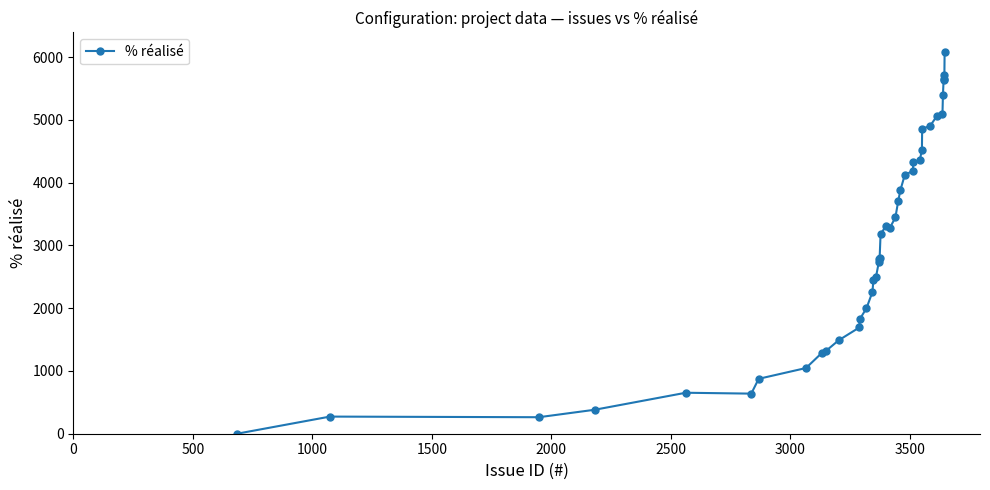

What is the difference between the maximum and minimum values?

6091